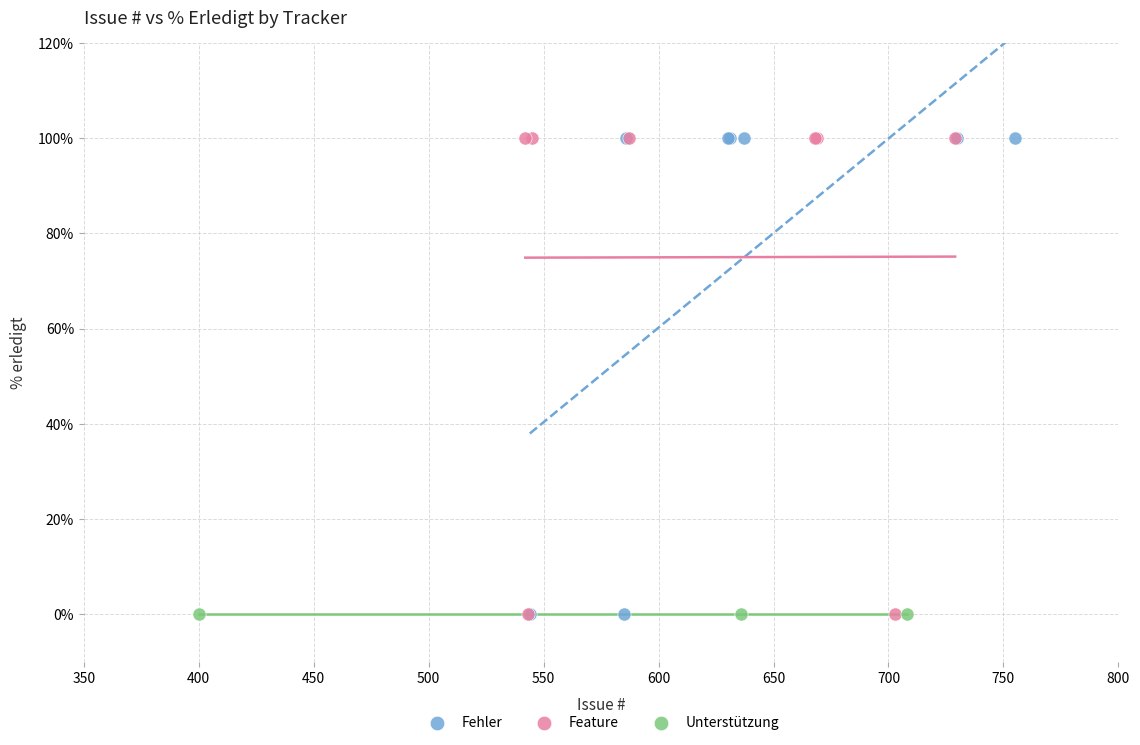

What are all the series names shown in the legend?

Fehler, Feature, Unterstützung